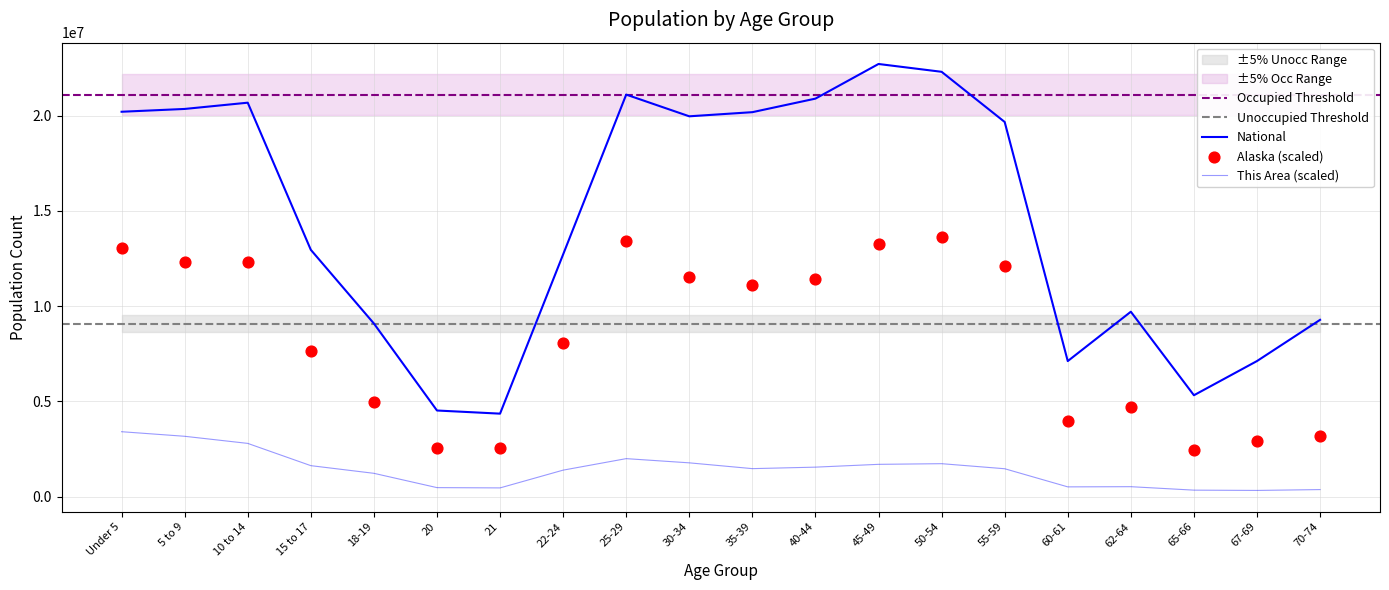

Is the value of National at 65-66 greater than the value of This Area at 20?

Yes